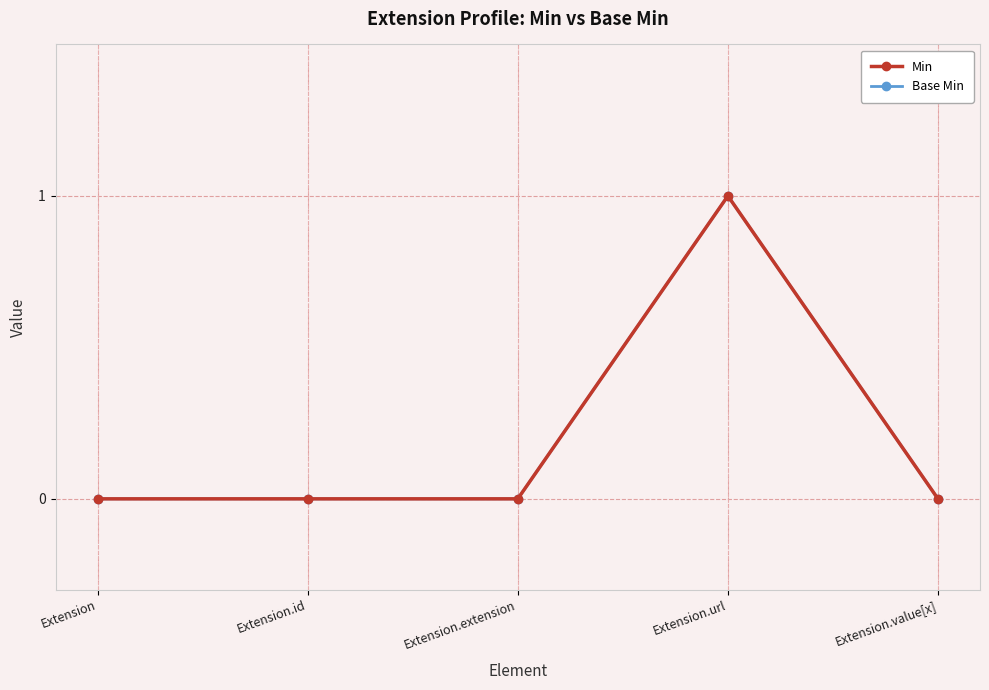

Is this an area chart (filled region under the line)?

No